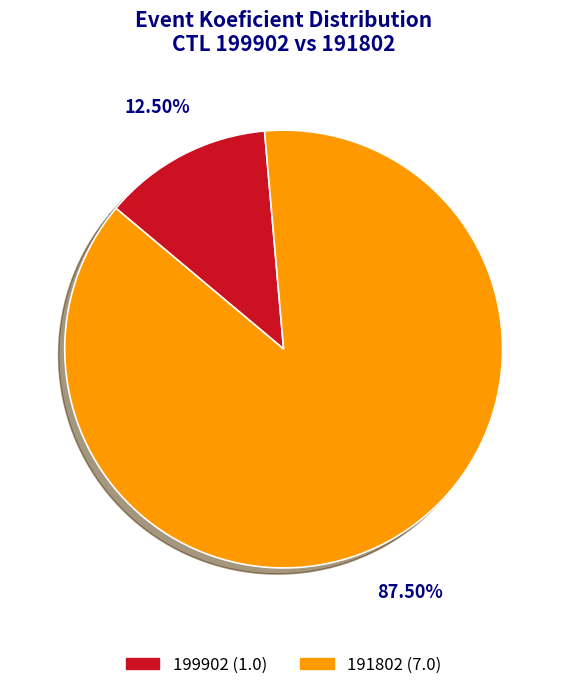

Does any single category account for the majority?

Yes